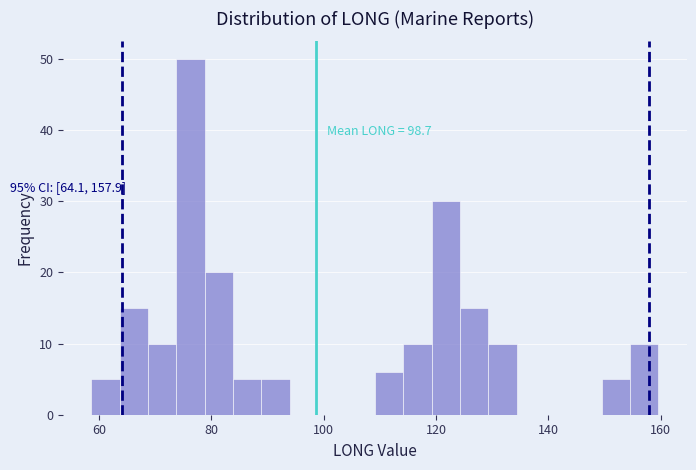

Read against the x-axis, roughly where is the centre of the tallest bar?

76